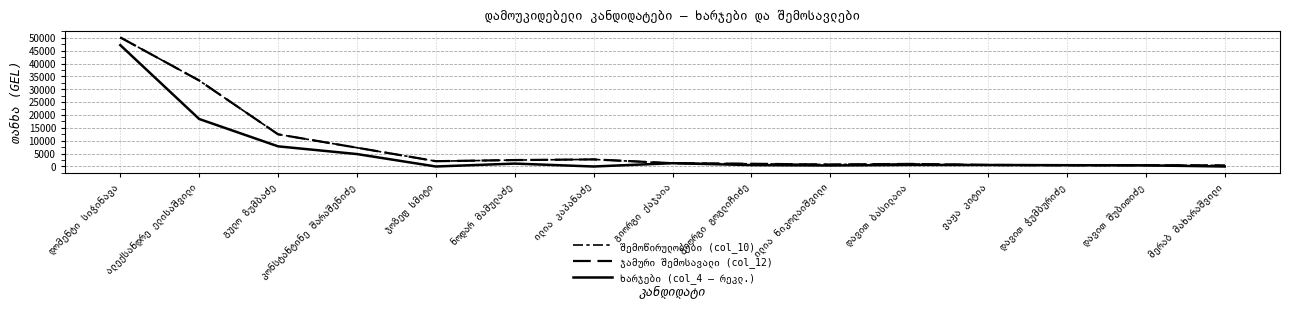

Does the chart have visible grid lines?

Yes